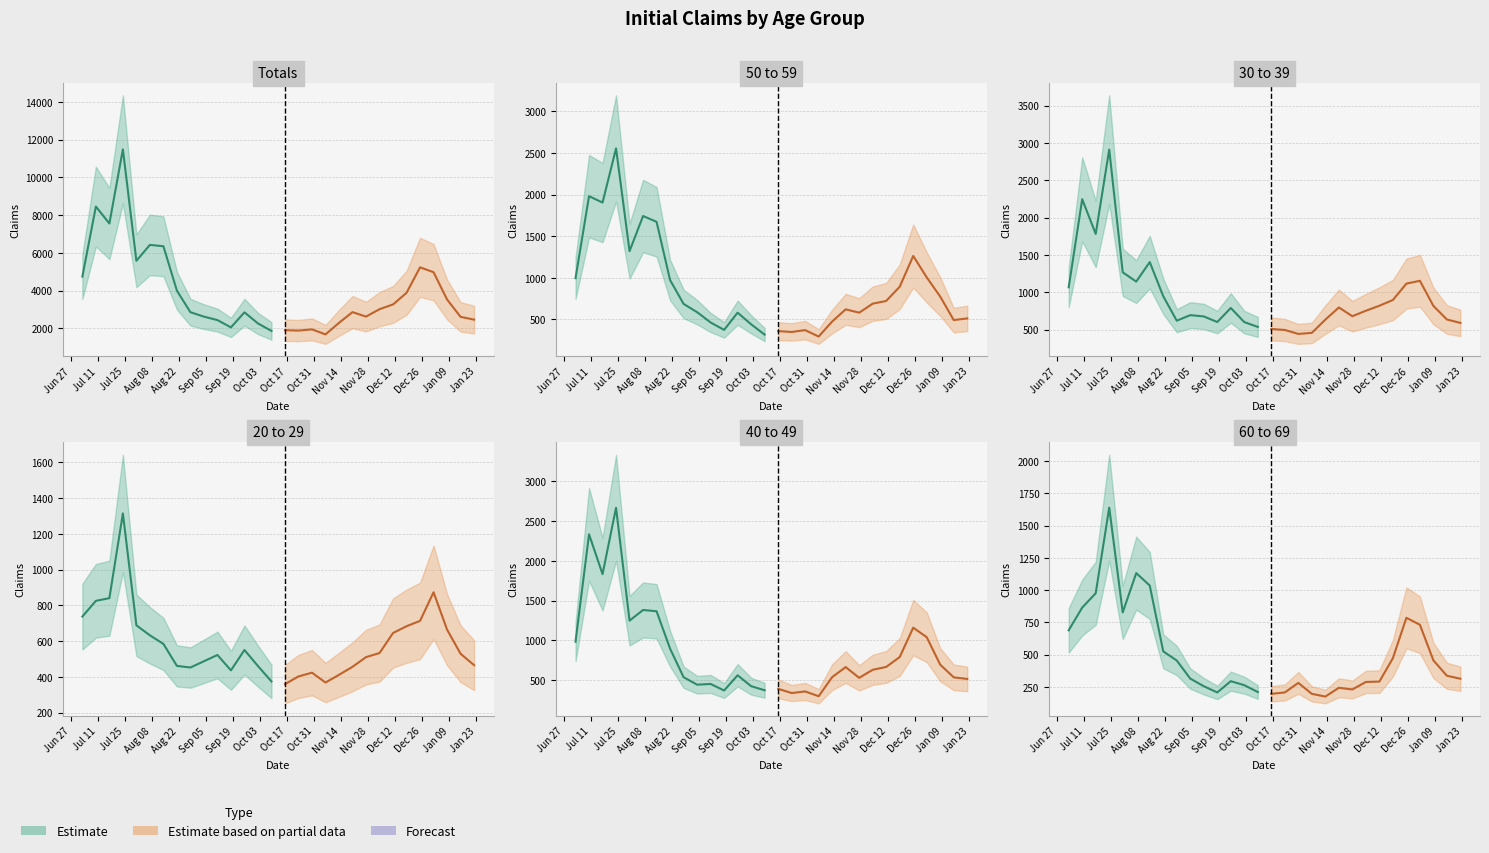

What is the label of the 1st point from the left?

2022-07-03